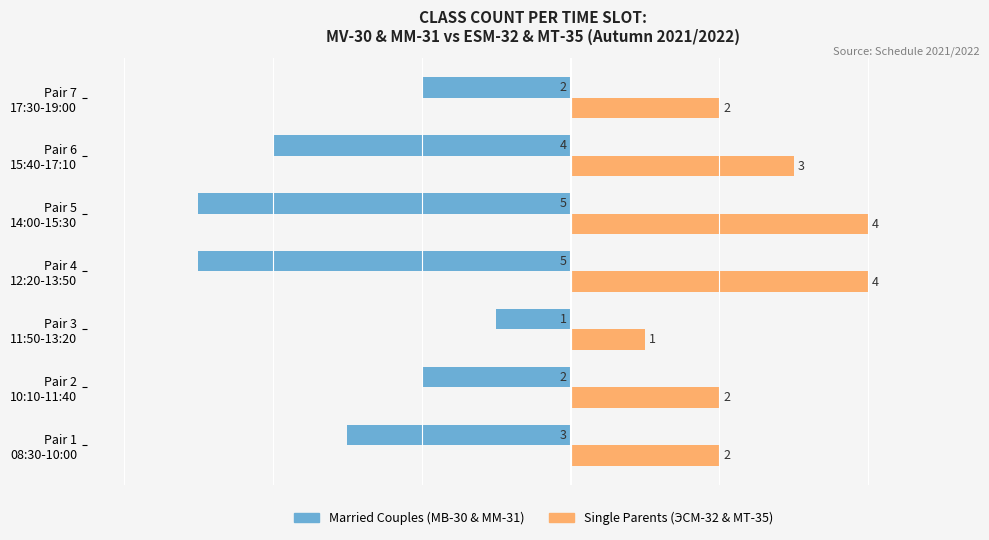

What is the greatest value displayed?

4